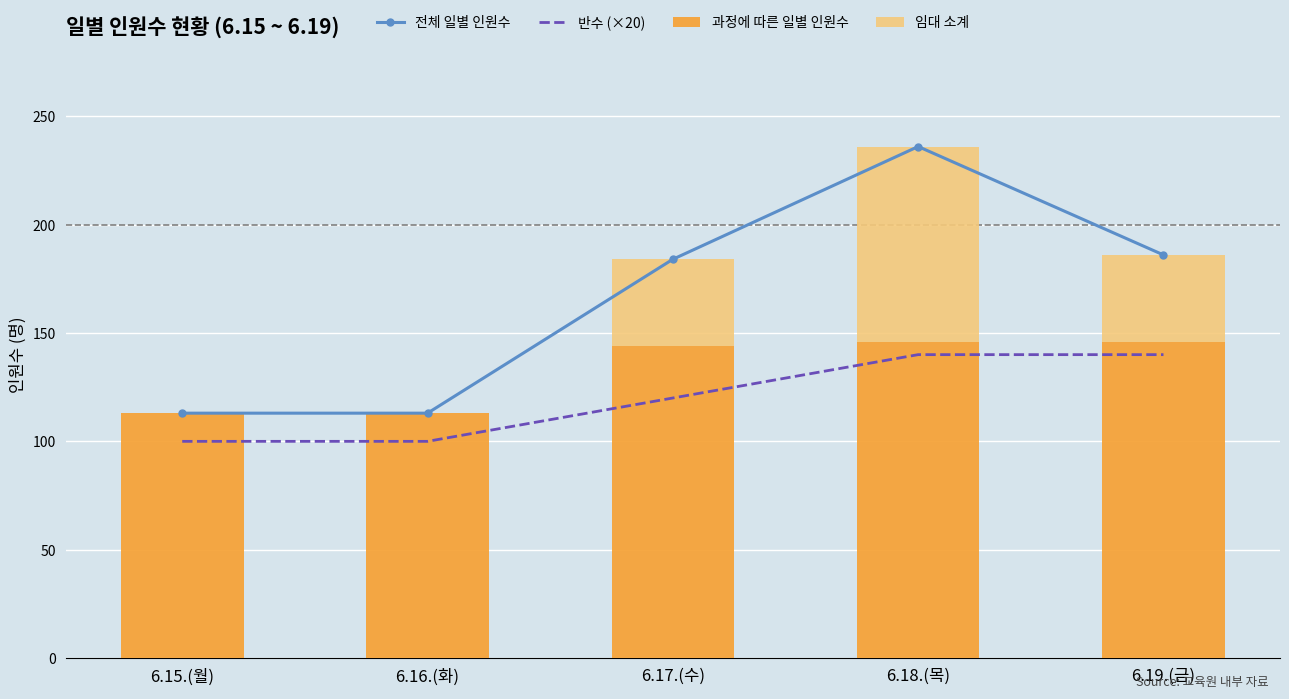

Which has a higher value, 6.15.(월) or 6.17.(수)?

6.17.(수)